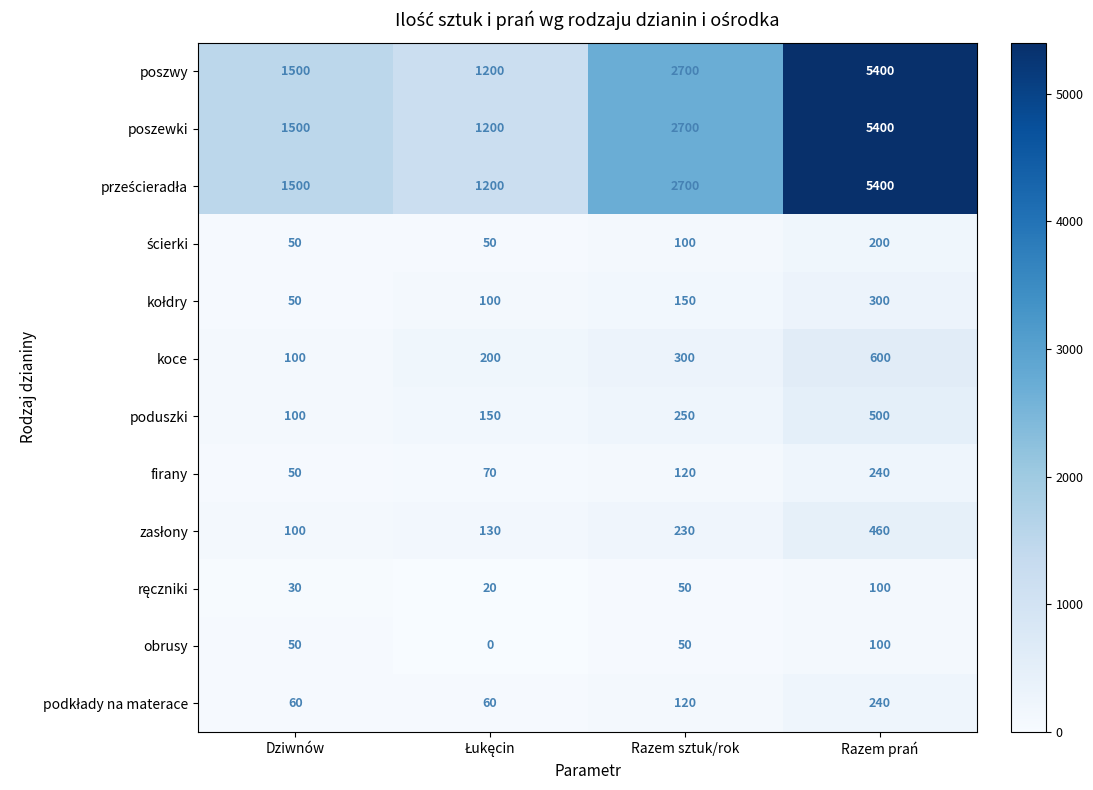

What is the total value across all series at Razem prań?

18940